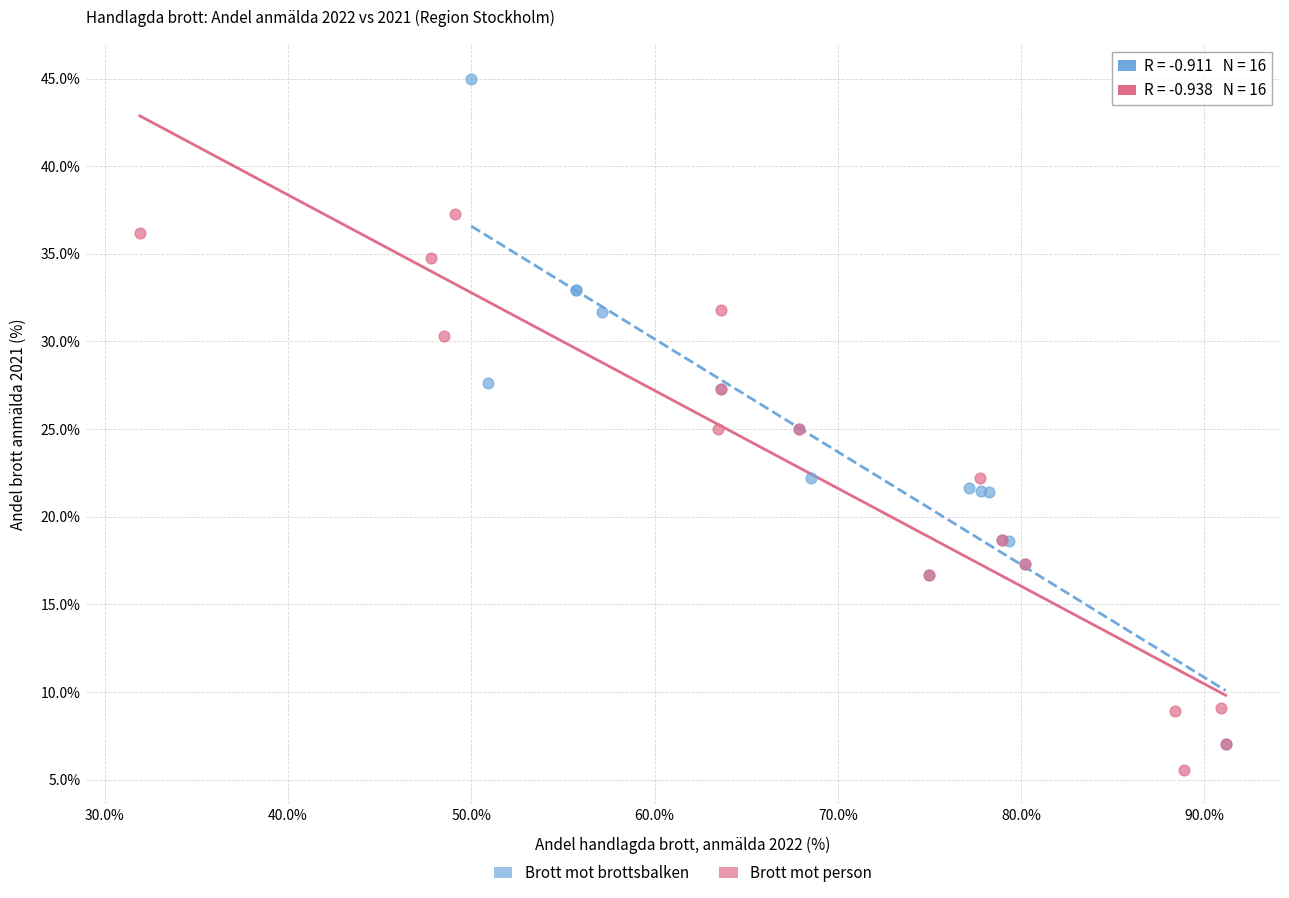

What are all the series names shown in the legend?

Brott mot brottsbalken, Brott mot person